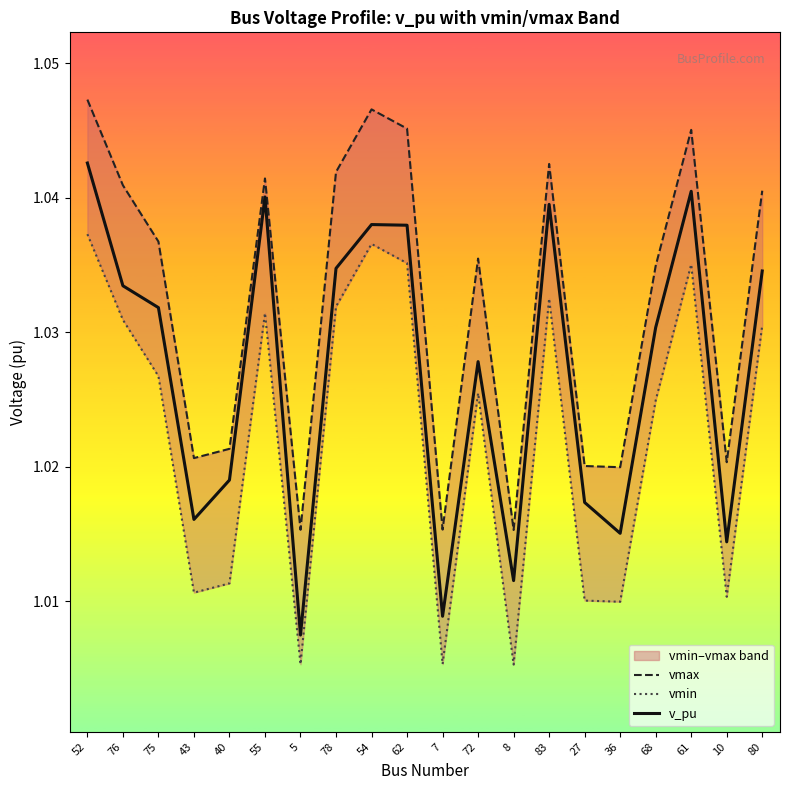

Rank the series at 76 from lowest to highest value.

vmin, v_pu, vmax